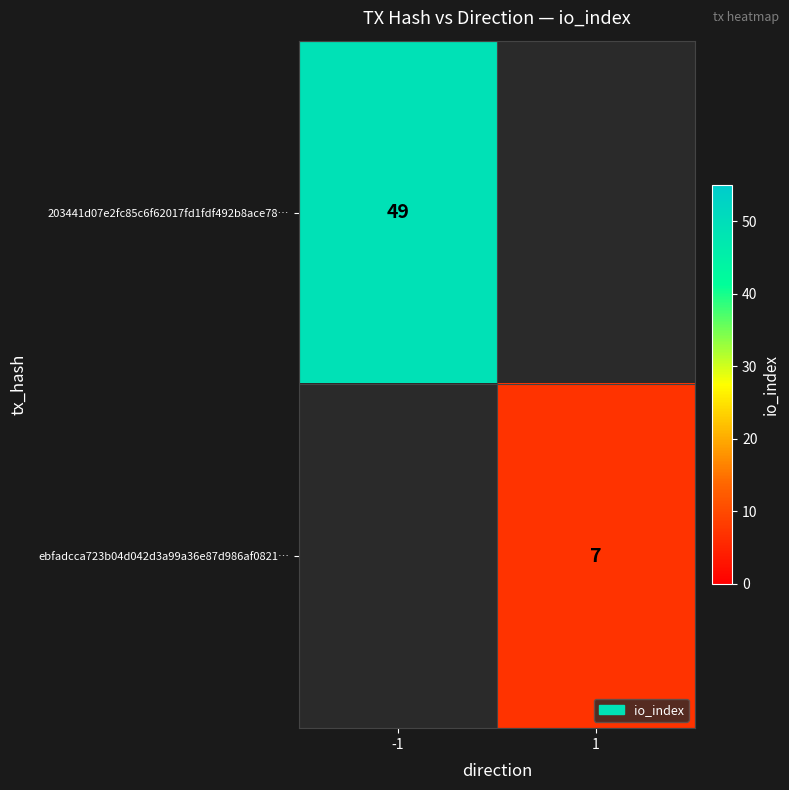

The value of 203441d07e2fc85c6f62017fd1fdf492b8ace78… at -1 is 19. True or false?

False